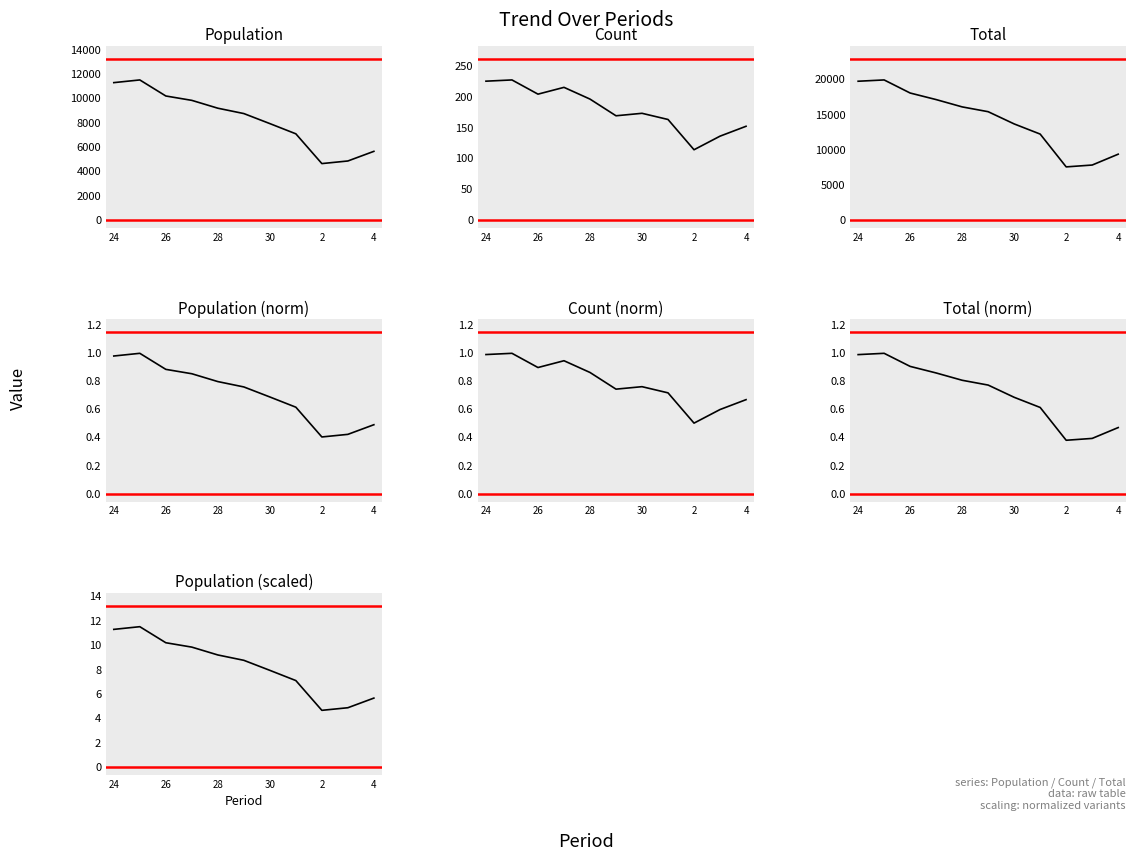

Where is the first local minimum for Total?

2